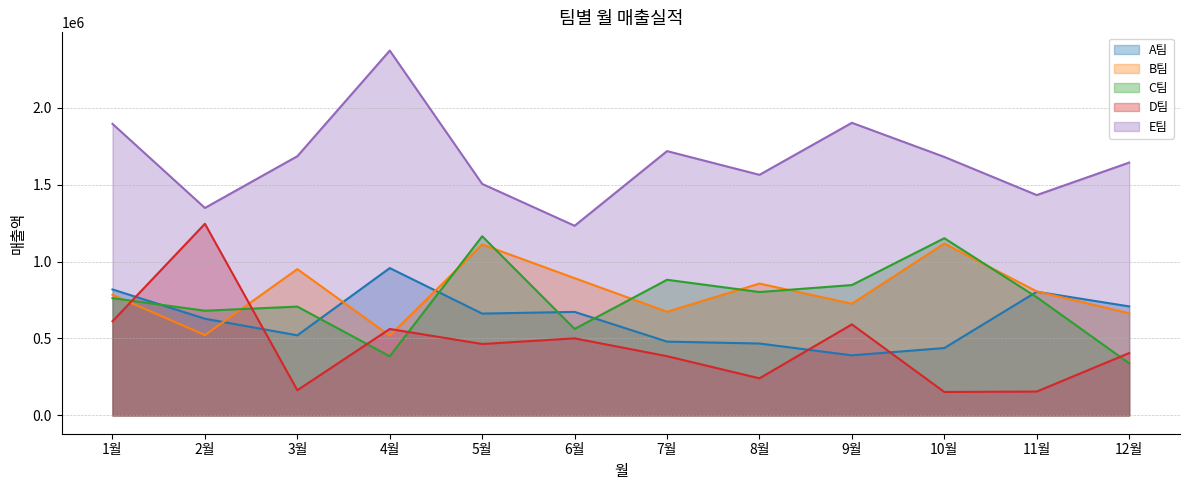

In C팀, how many points are lower than both neighbors (excluding endpoints)?

4